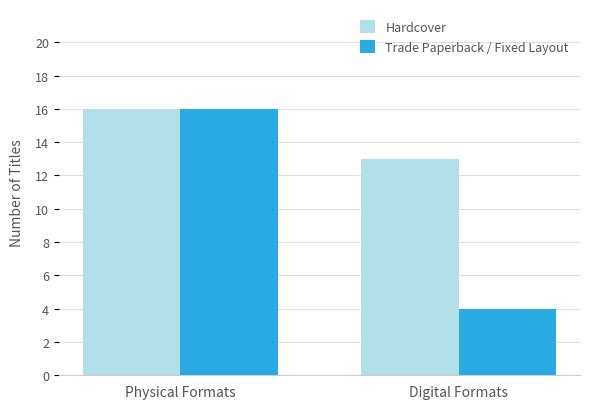

Does the chart contain any negative values?

No